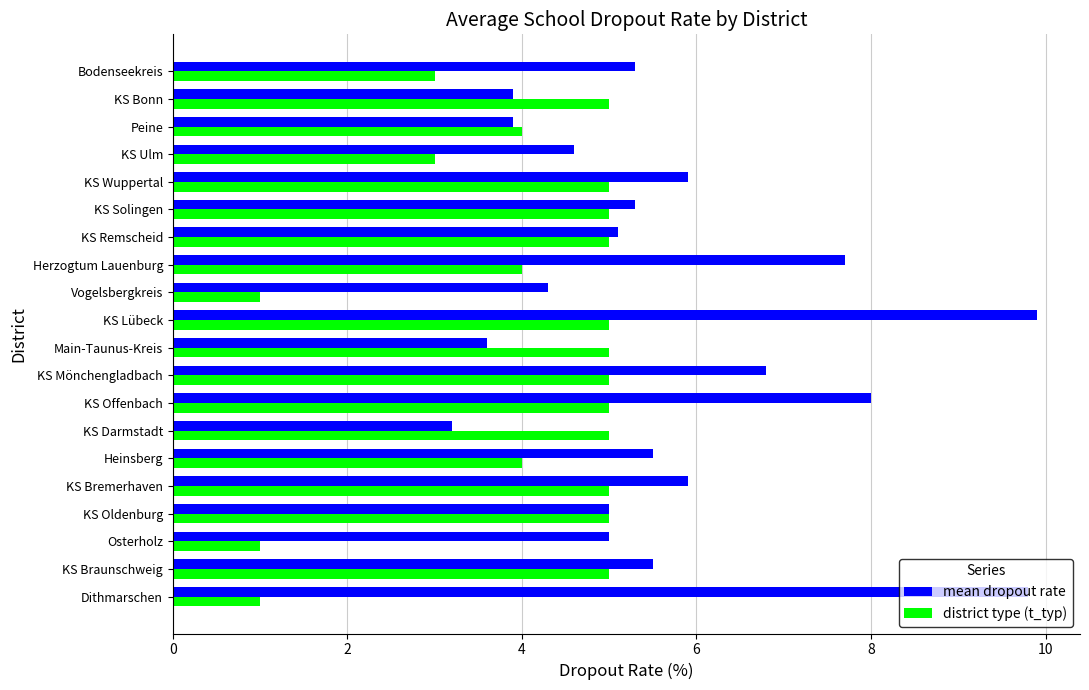

What is the sum of the mean dropout rate values at KS Remscheid and KS Darmstadt?

8.3